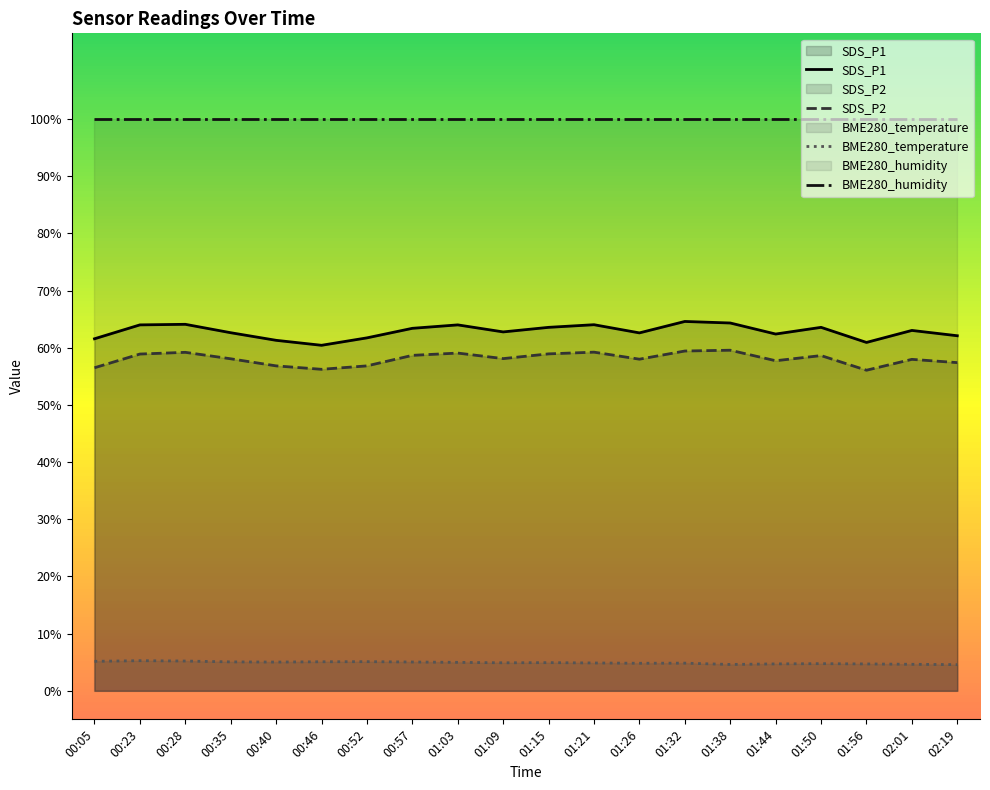

What is the difference between the maximum and minimum values in the SDS_P1 series?

4.2